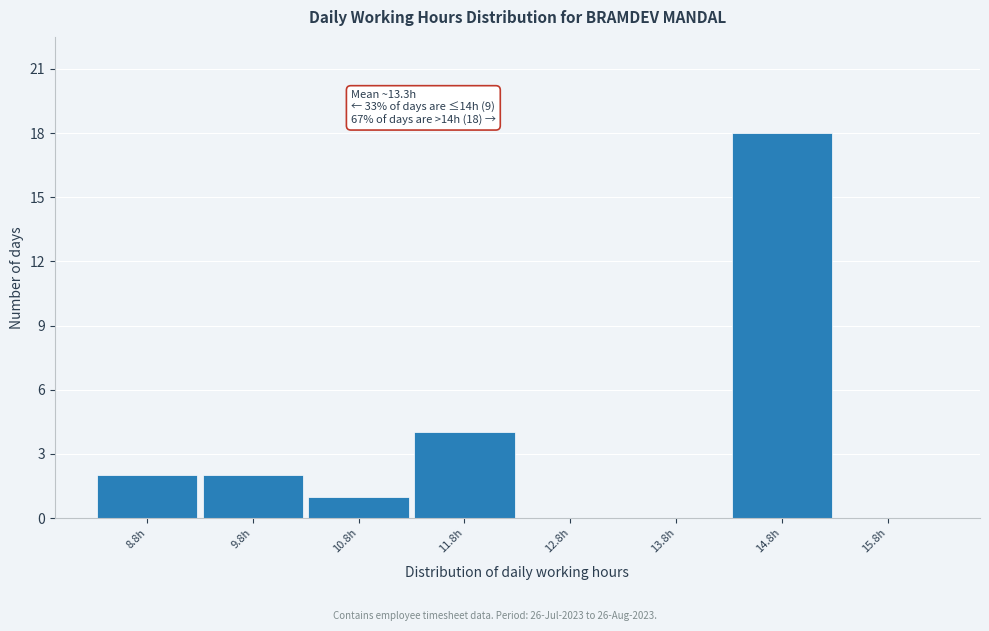

Which range on the x-axis has the tallest bar?

14.35 to 15.35